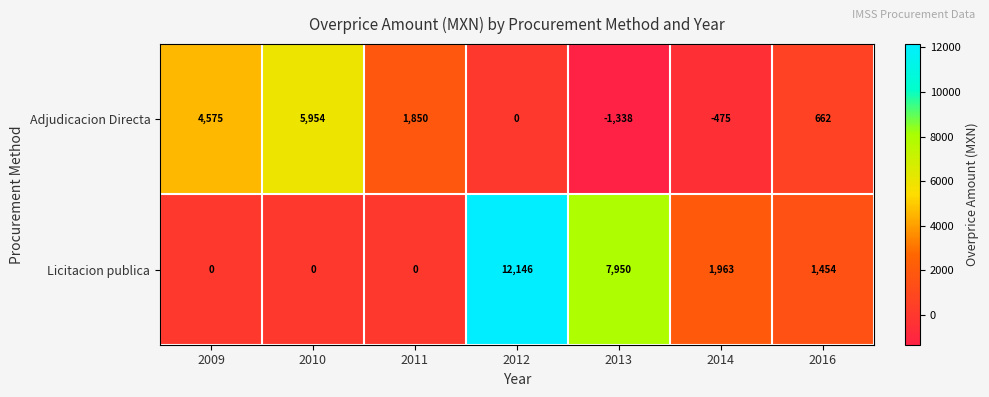

Reading left to right, transcribe all the data shown in this chart.

Adjudicacion Directa: 4575	5954	1850	0	-1338	-475	662
Licitacion publica: 0	0	0	12146	7950	1963	1454